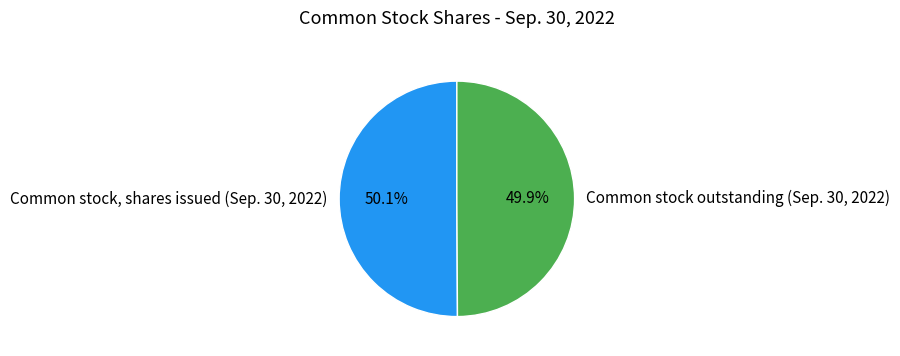

To the nearest percent, what percentage of the pie is Common stock outstanding (Sep. 30, 2022)?

50%